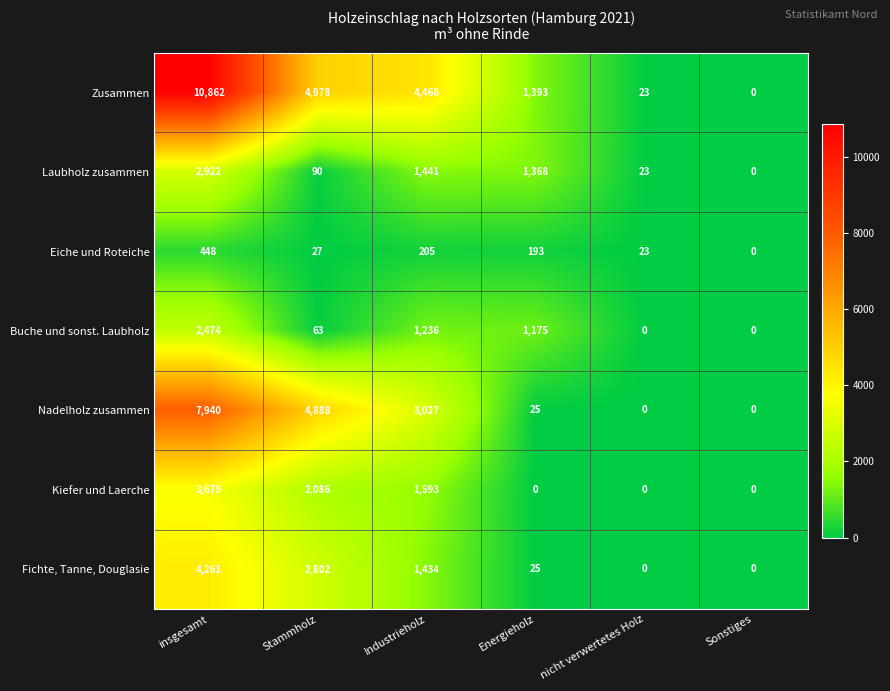

Which label corresponds to the largest value in the chart?

insgesamt